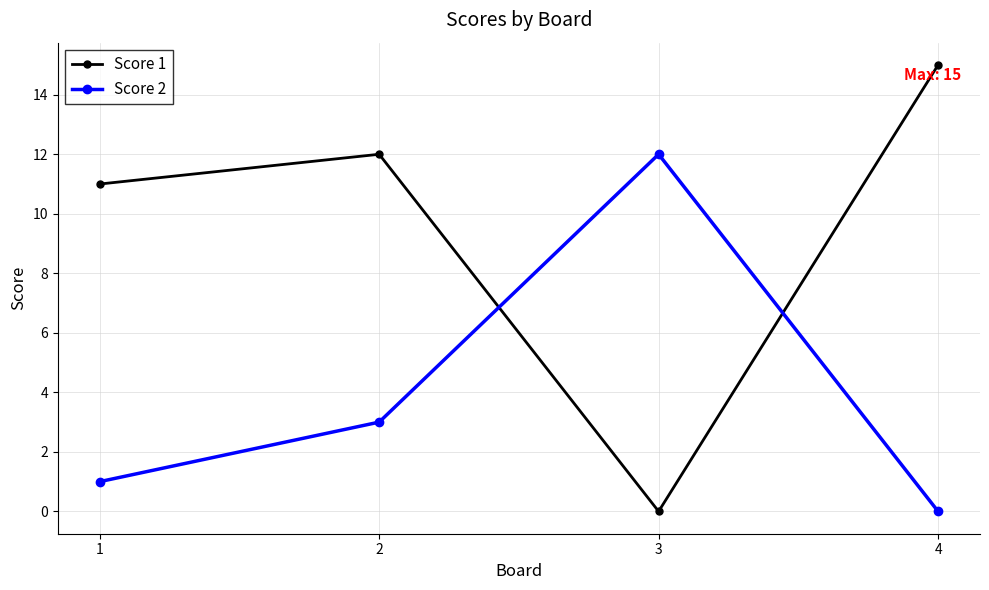

True or false: Score 1 has more than 2 points higher than both neighbors.

False